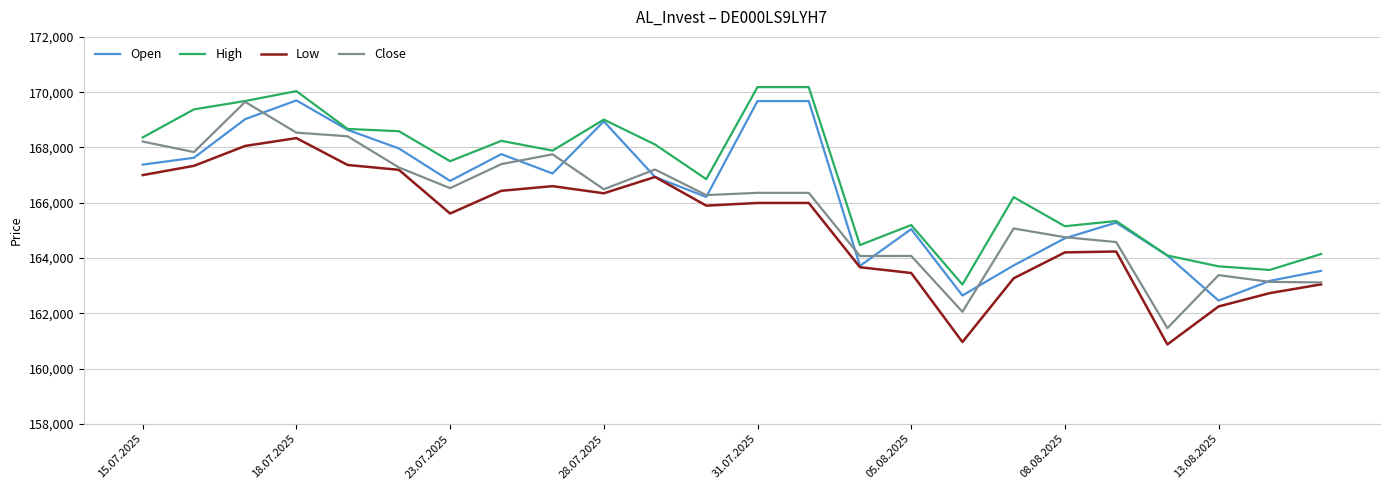

Which series has the largest range (max minus min)?

Close